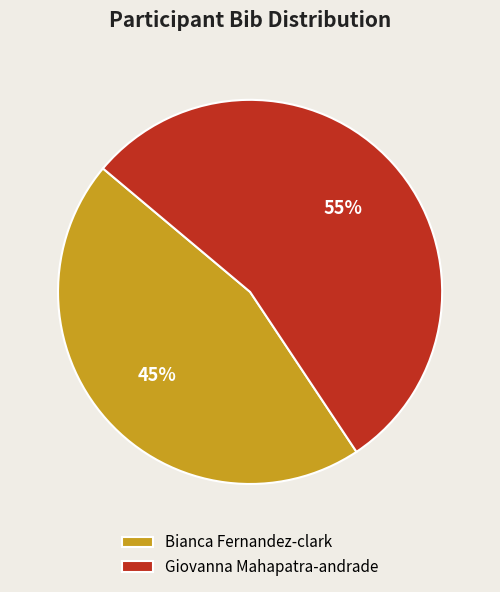

Is the sum of Bianca Fernandez-clark and Giovanna Mahapatra-andrade greater than half?

Yes